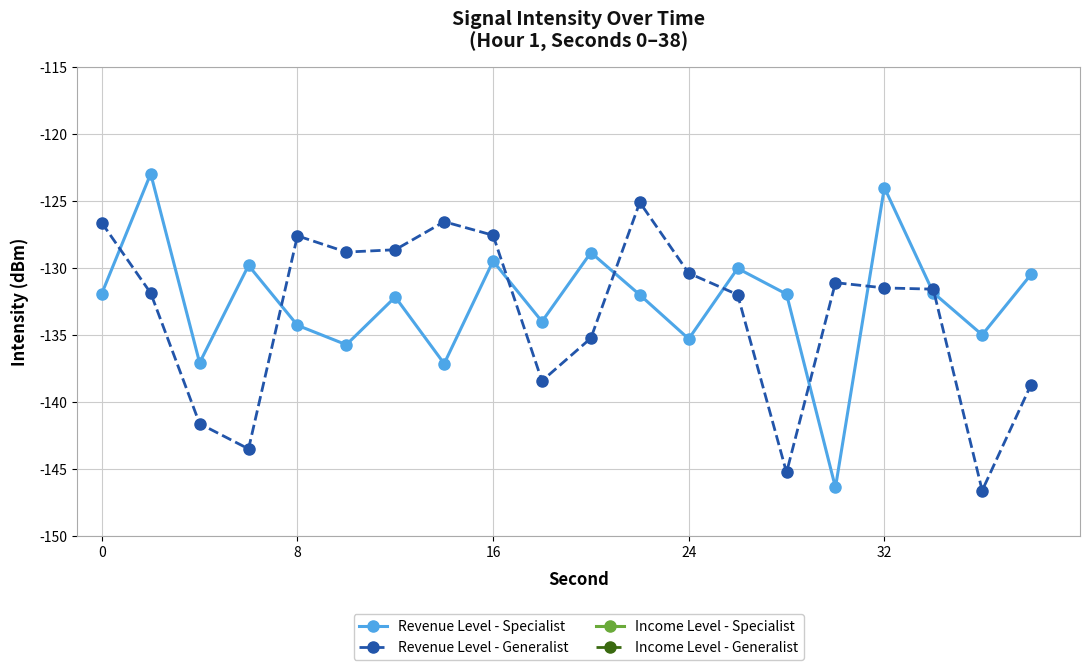

In Revenue Level - Specialist, how many points are higher than both neighbors (excluding endpoints)?

7